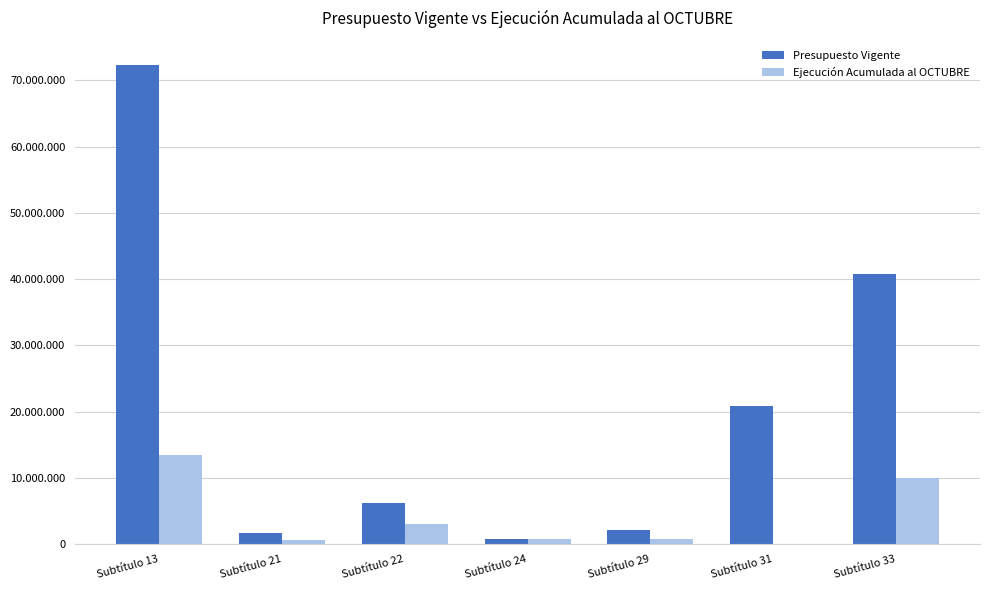

Rank the series by their average value, from lowest to highest.

Ejecución Acumulada al OCTUBRE, Presupuesto Vigente